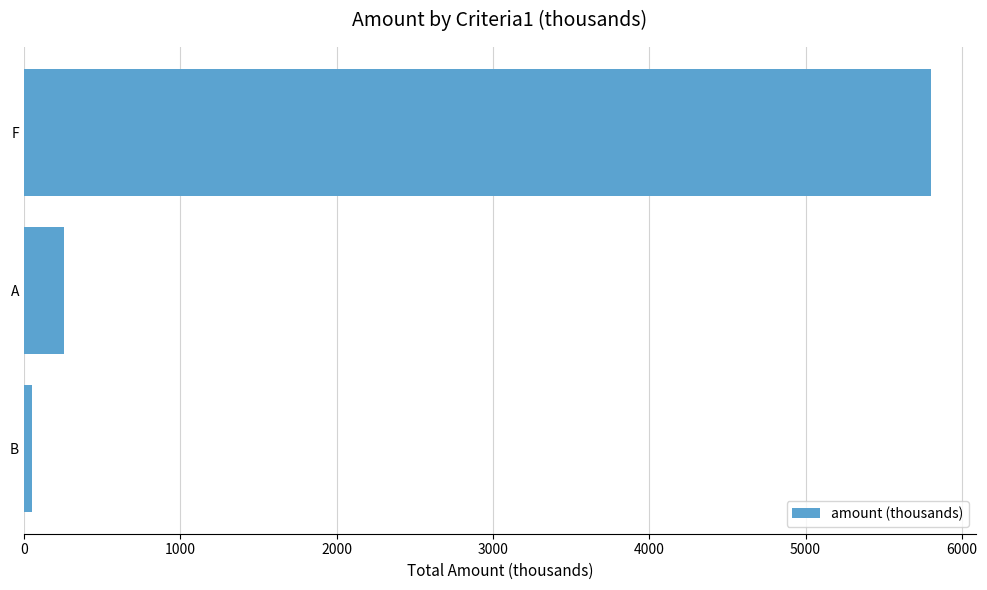

List the labels in order of value, largest first.

F, A, B